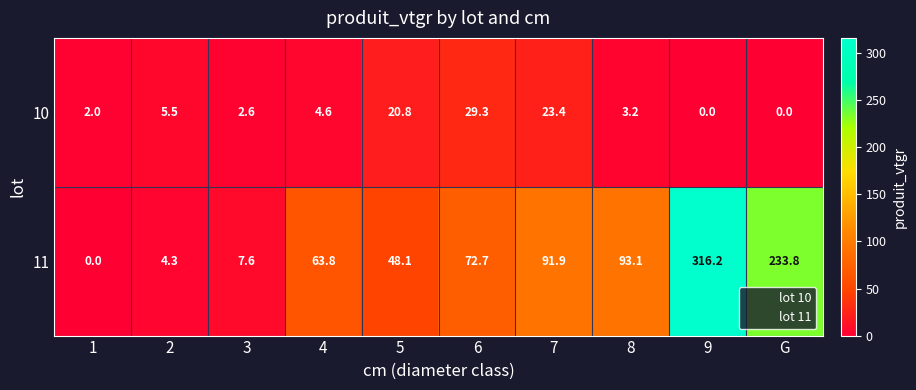

Reading left to right, extract all data points from this chart.

10: 2.0	5.5	2.6	4.6	20.8	29.3	23.4	3.2	0.0	0.0
11: 0.0	4.3	7.6	63.8	48.1	72.7	91.9	93.1	316.2	233.8